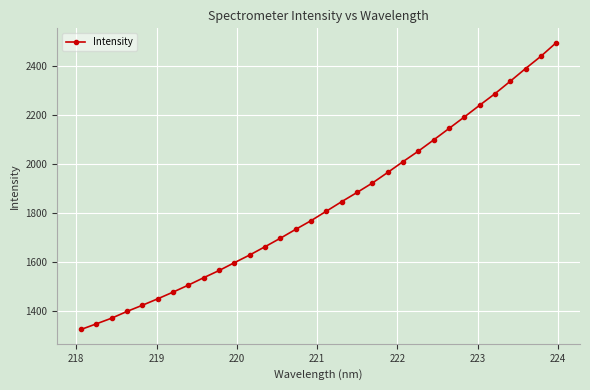

What is the difference between the second highest and minimum values?

1113.5